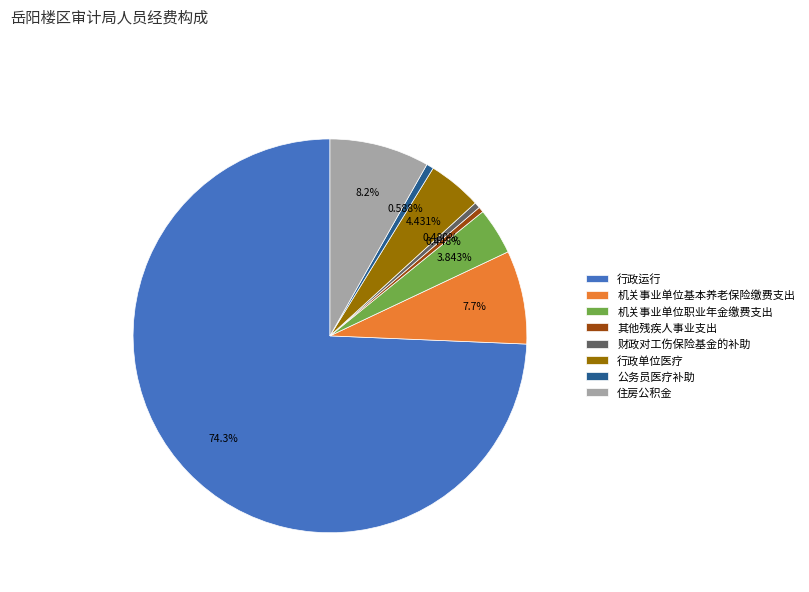

Does 住房公积金 account for over 50% of the chart?

No